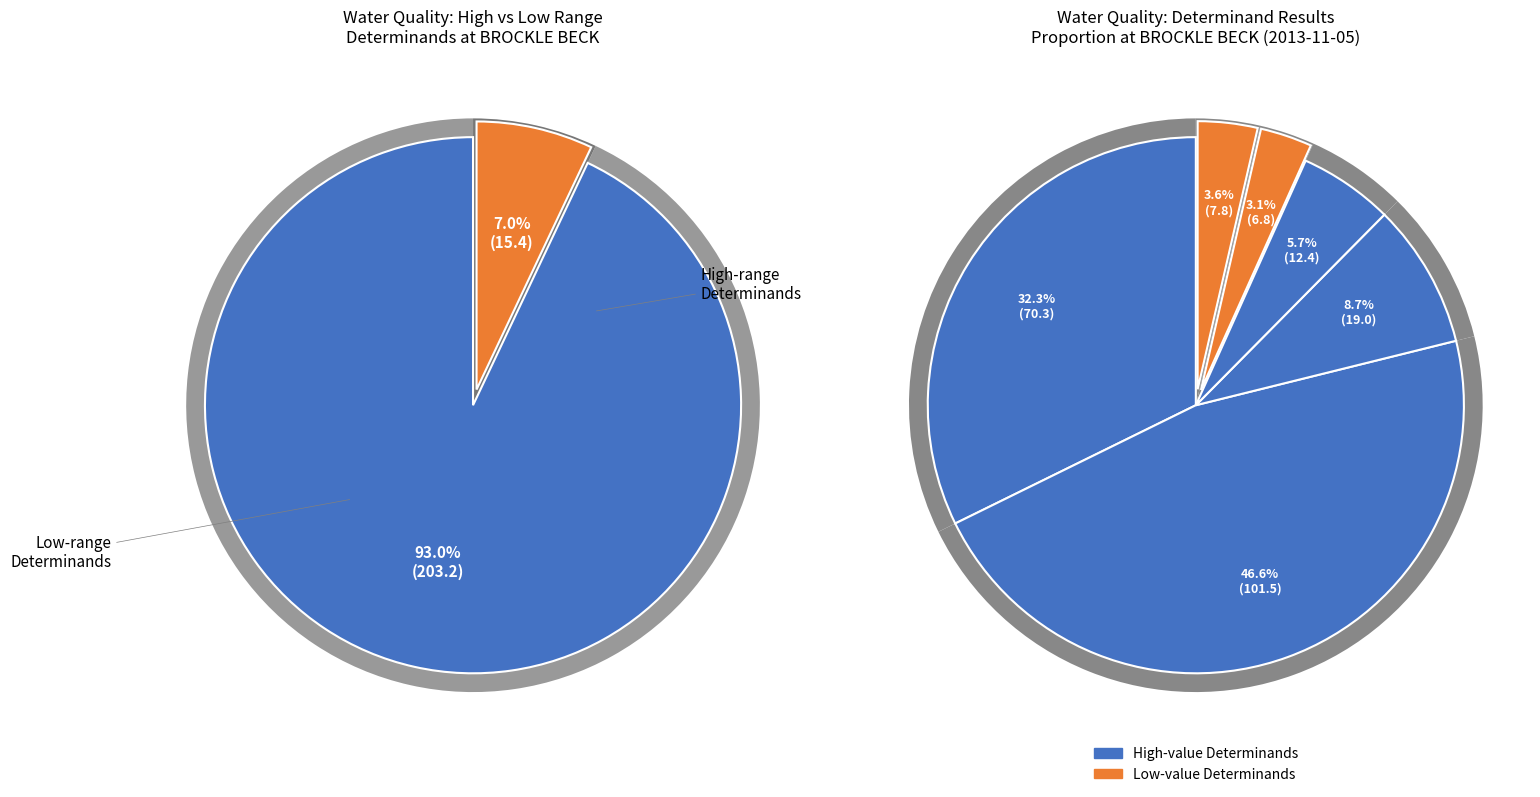

True or false: Oxygen Diss accounts for 6% of the total.

True